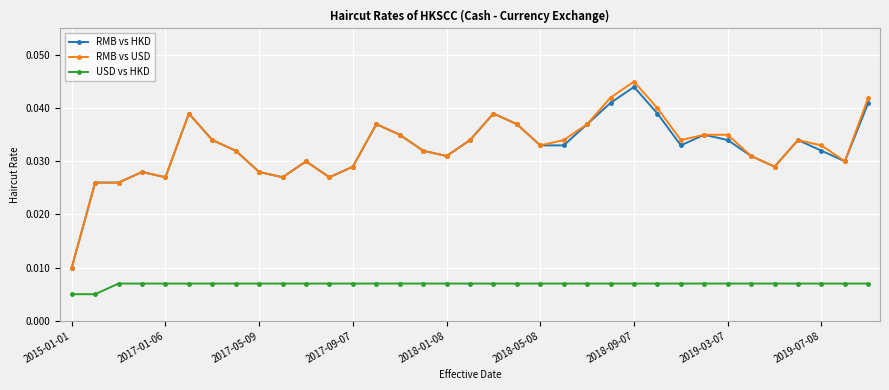

True or false: RMB vs HKD and USD vs HKD cross at least once.

False